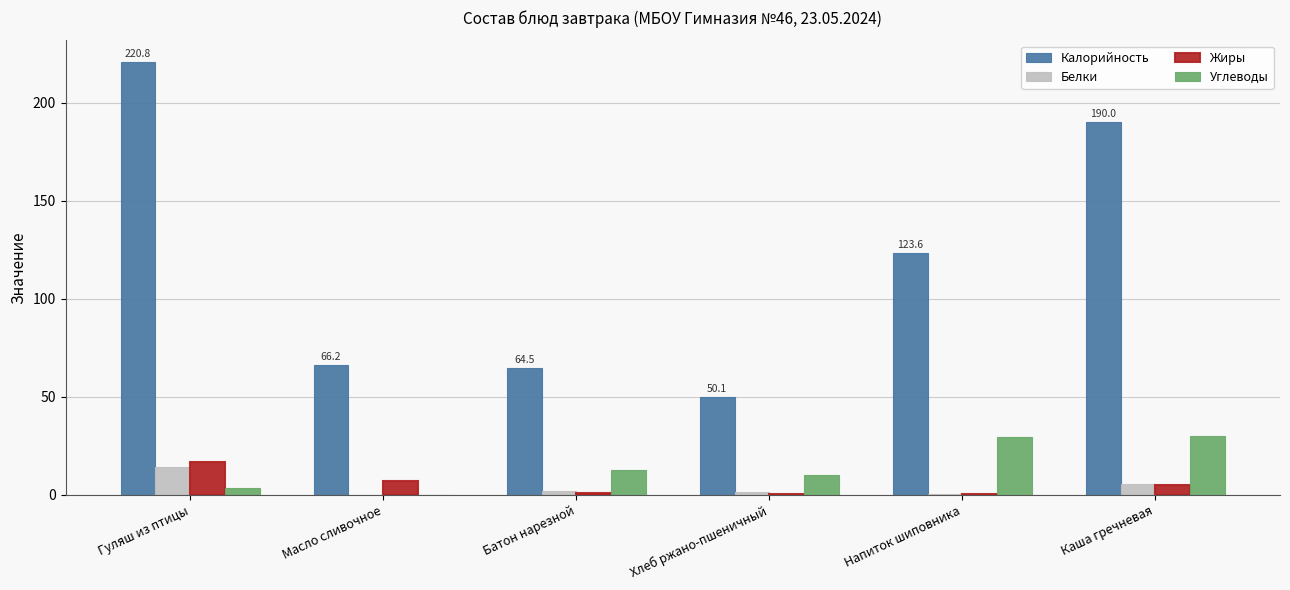

Where does the Белки series first go above 1?

Гуляш из птицы